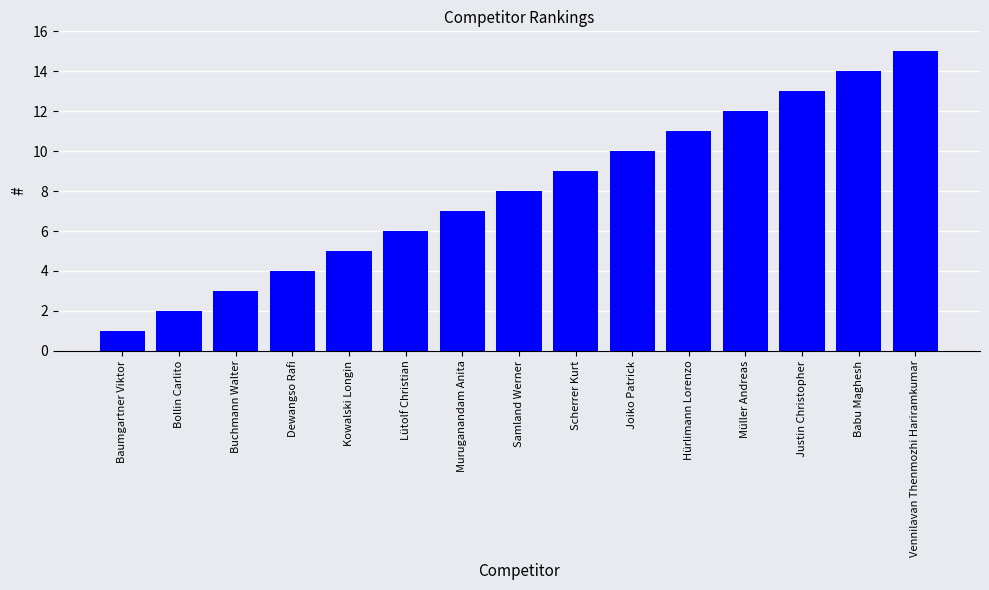

Reading left to right, list all the values displayed in this chart.

1	2	3	4	5	6	7	8	9	10	11	12	13	14	15